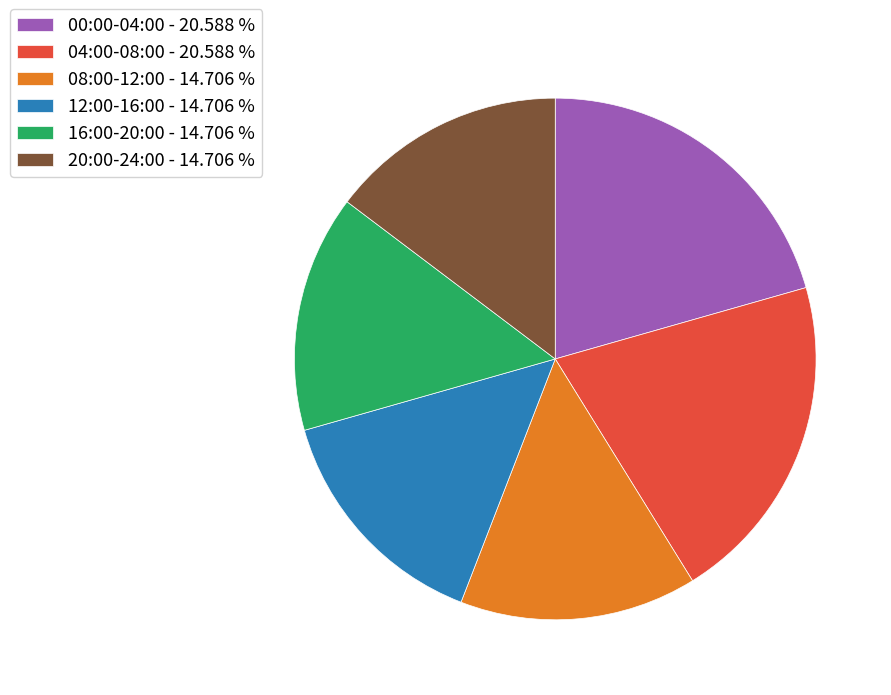

Does 16:00-20:00 - 14.706 % represent more than half of the total?

No